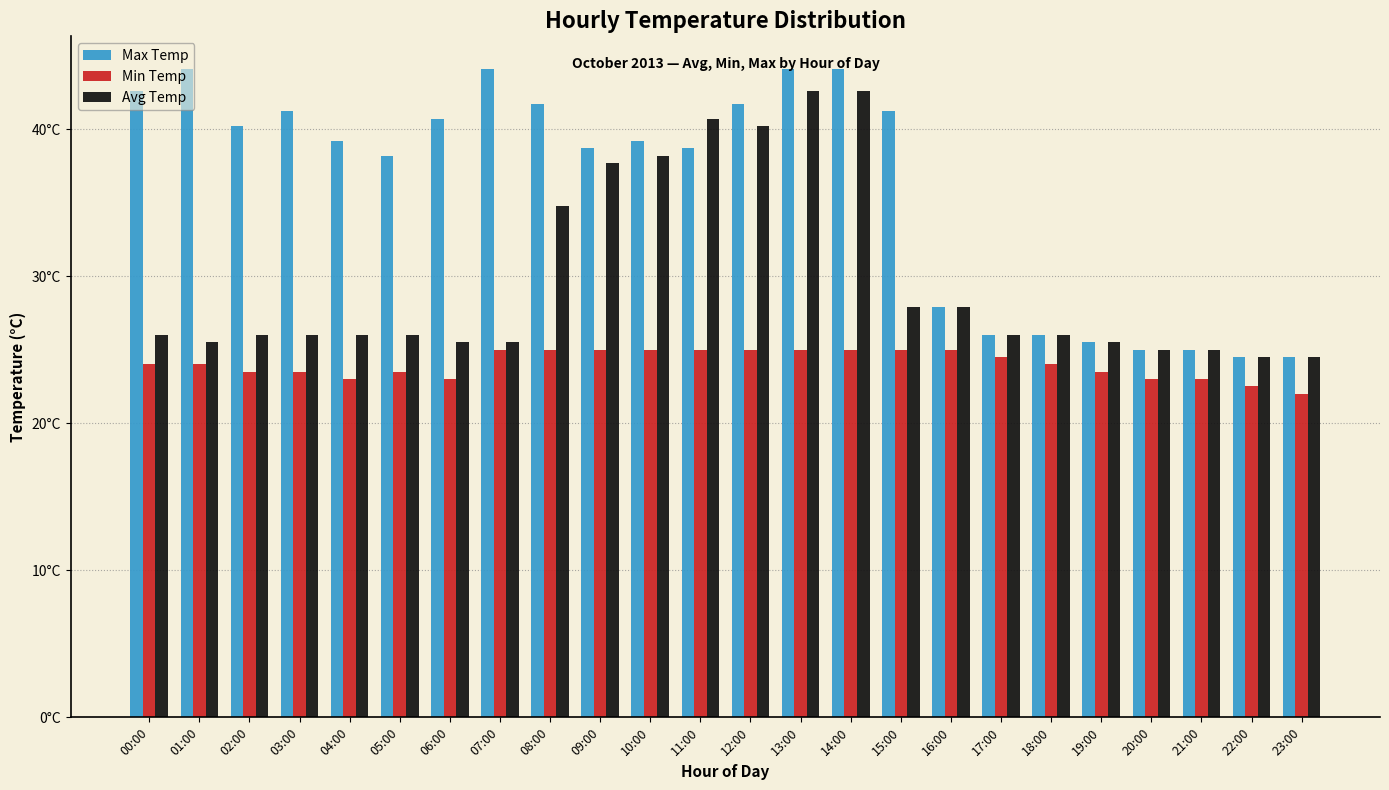

What are all the series names shown in the legend?

Max Temp, Min Temp, Avg Temp